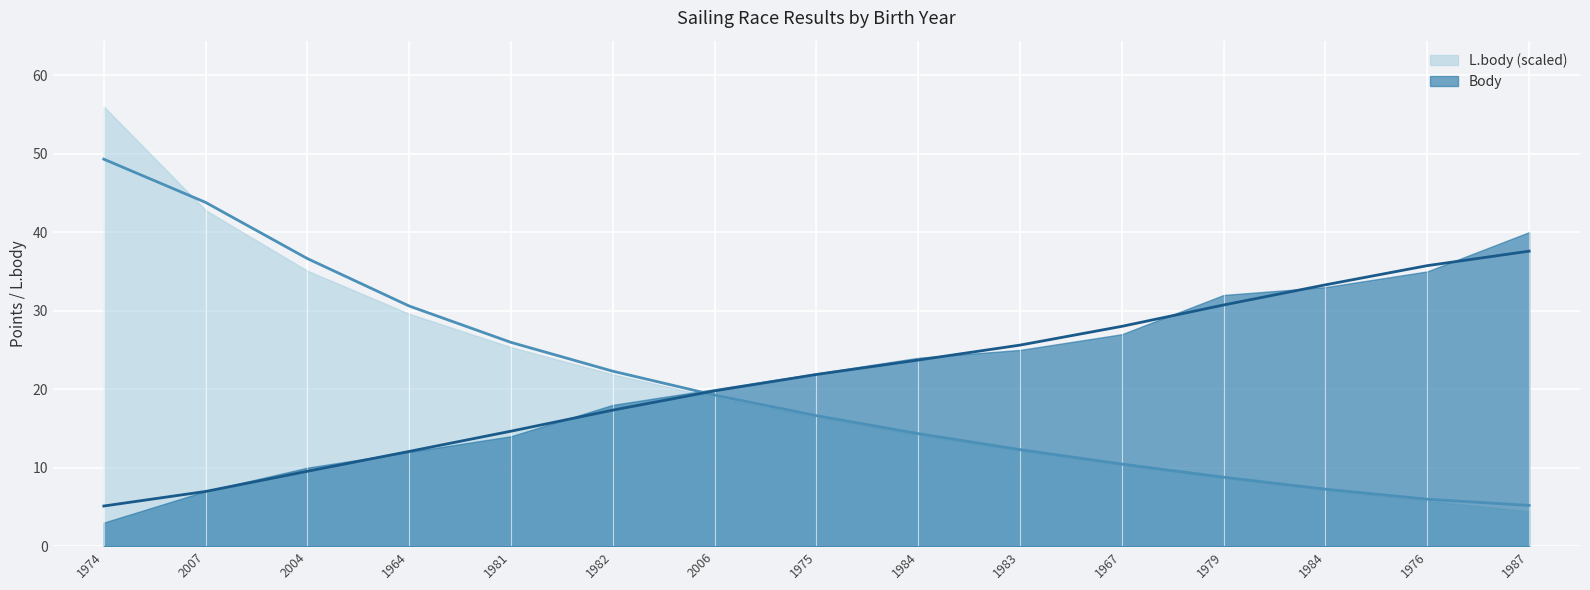

What is the total value across all series at 1982?

39.6